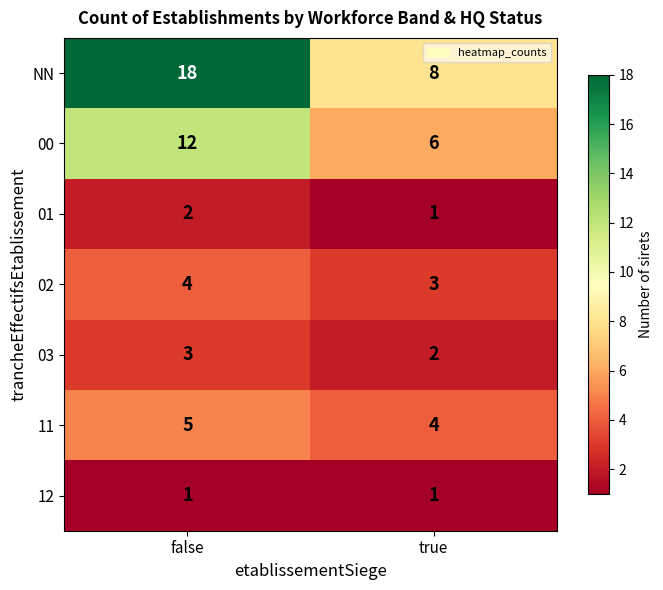

What is the smallest value displayed?

1